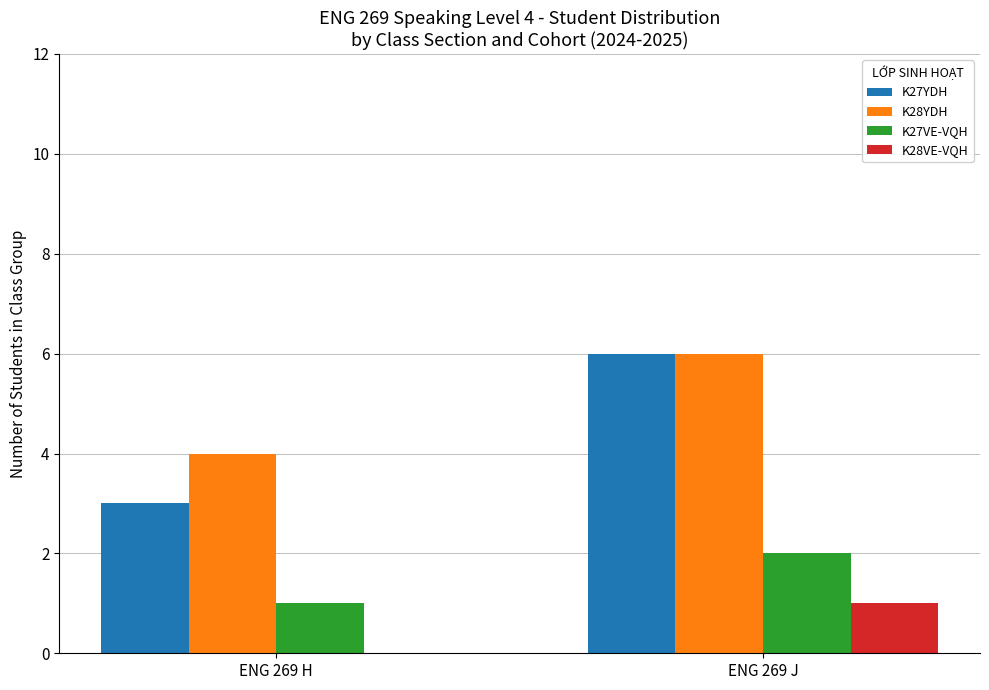

Which series changed the most between ENG 269 H and ENG 269 J?

K27YDH